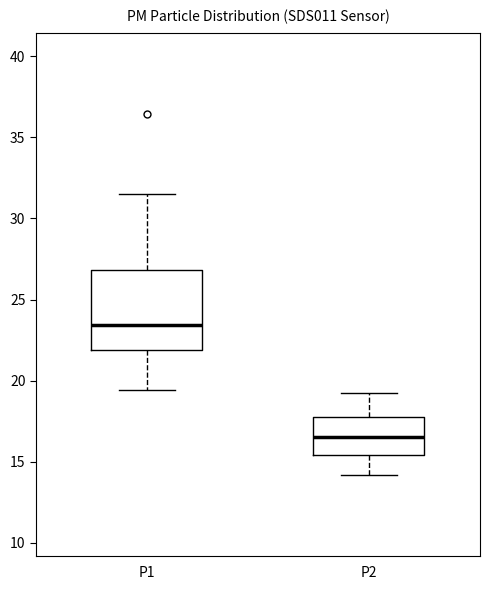

Where does the upper whisker of the box for P2 end on the y-axis? The values are not printed on the chart, so give them approximately, as read against the axis.

19.5